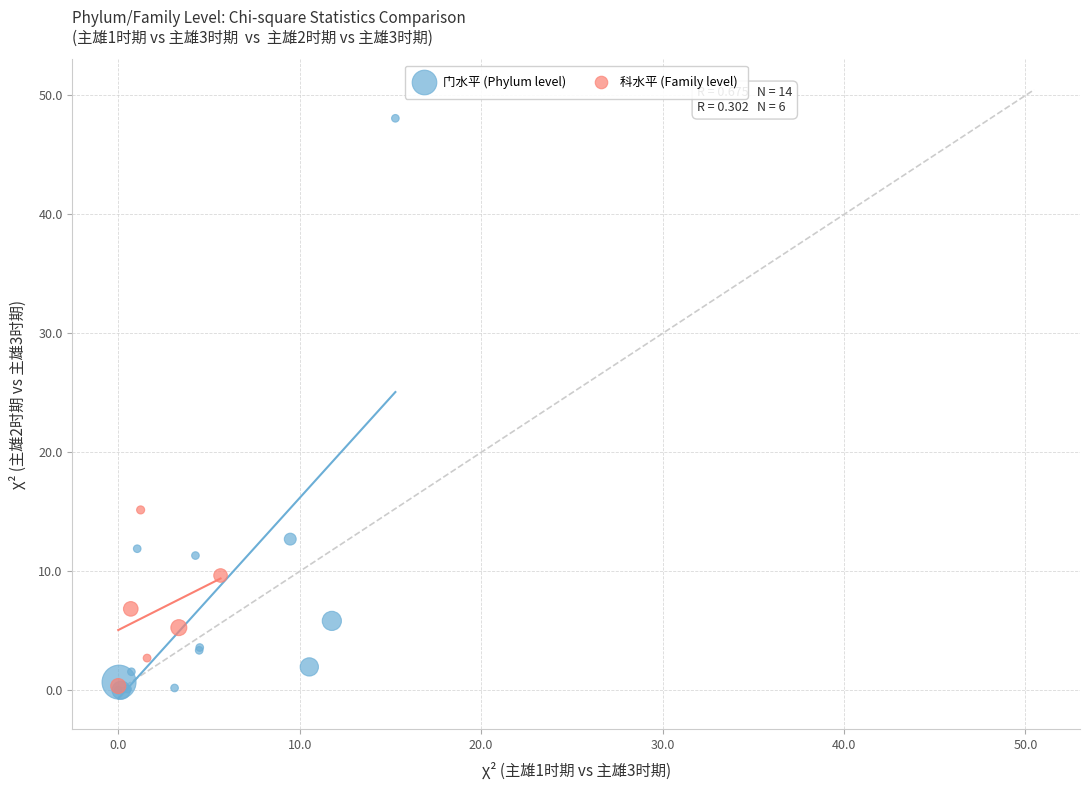

Which series has the widest spread of Y values?

门水平 (Phylum level)